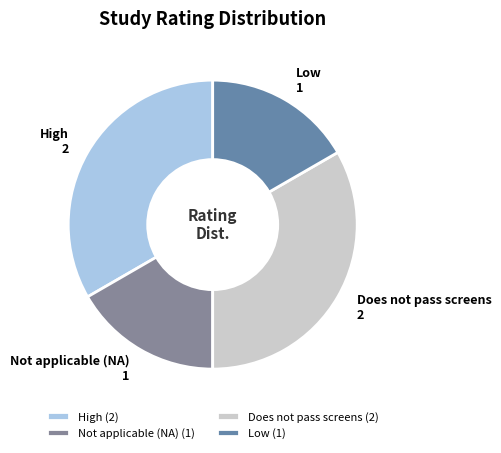

The Not applicable (NA) slice represents 17% of the pie. True or false?

True